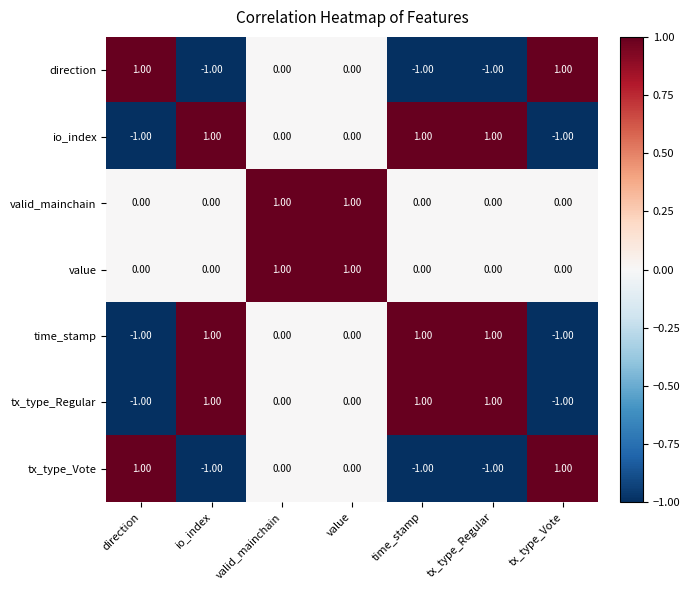

At how many categories does at least one series exceed 0?

7